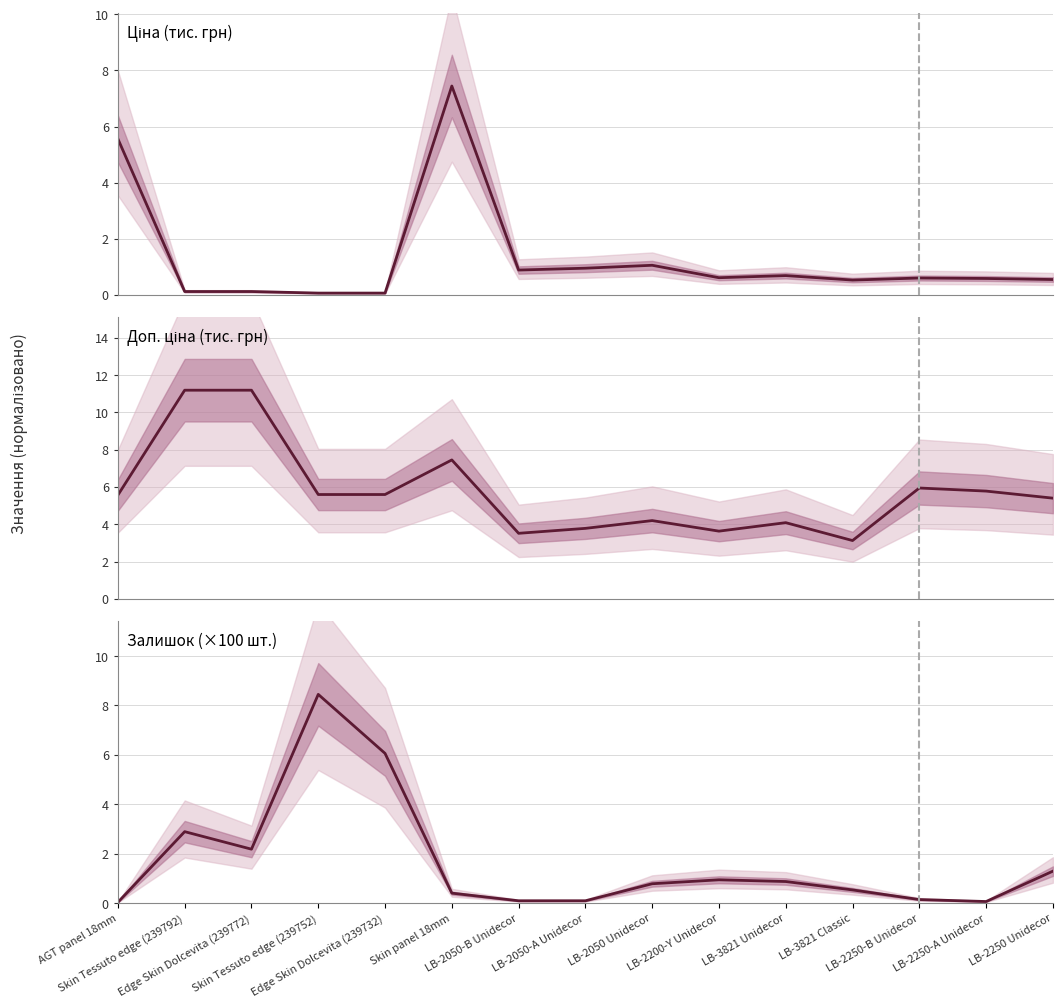

What is the average value of the Ціна (тис. грн) series?

1.3